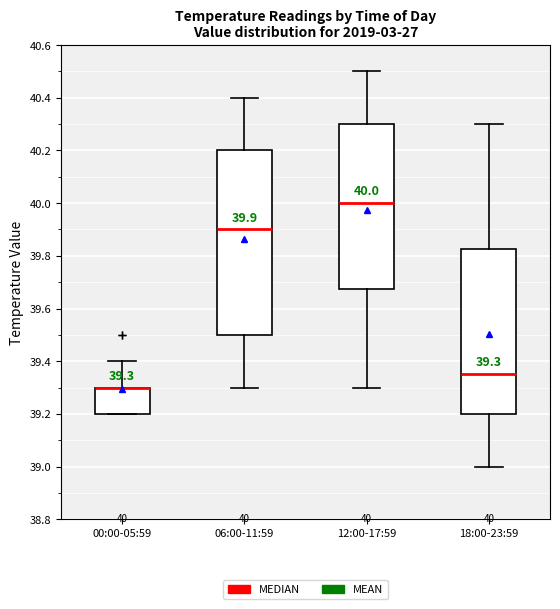

Which box is the tallest, from its lower edge to its upper edge?

06:00-11:59